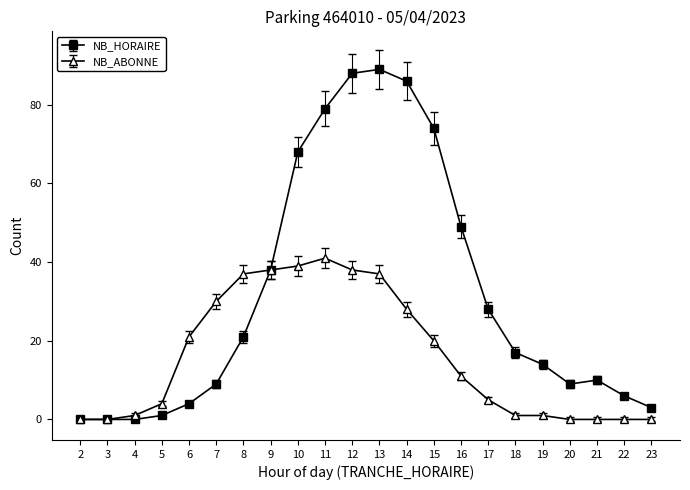

At 7, list the series in order from smallest to largest.

NB_HORAIRE, NB_ABONNE